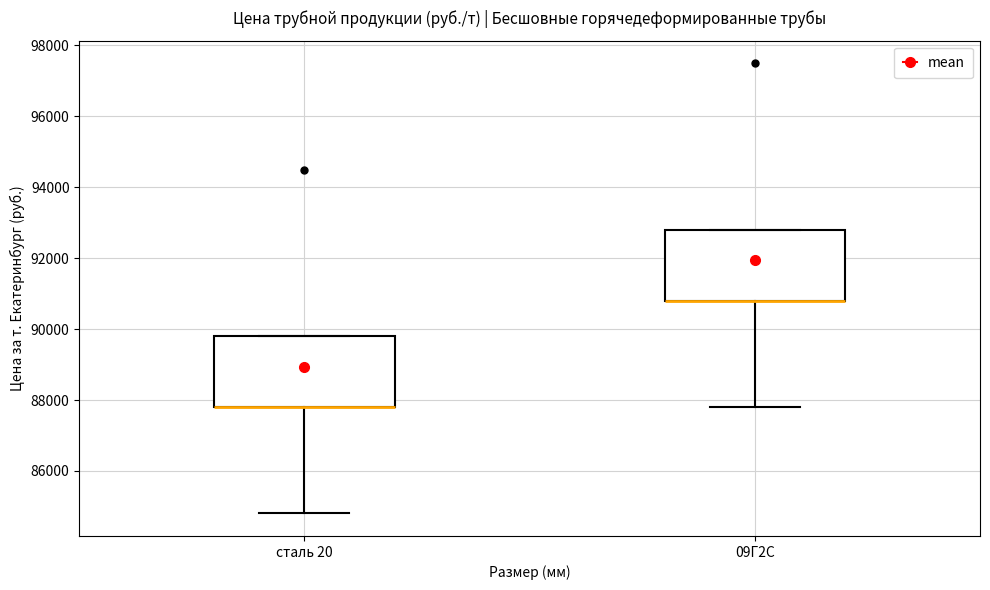

Where is the upper edge of the box for сталь 20 on the y-axis? The values are not printed on the chart, so give them approximately, as read against the axis.

89800